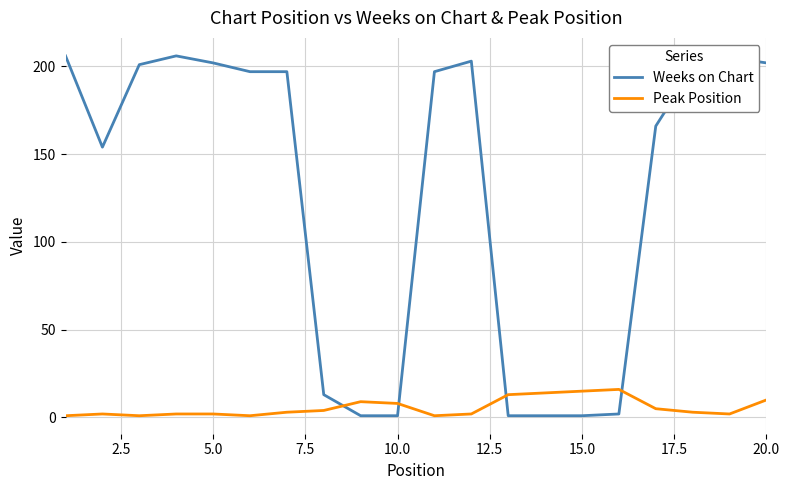

Which series has the largest total across all categories?

Weeks on Chart